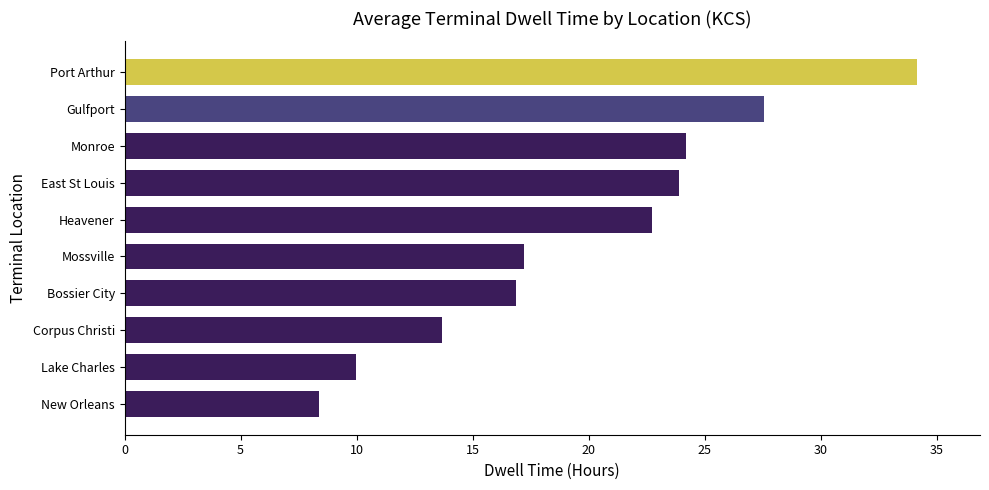

The value at Bossier City is 16.9. True or false?

True